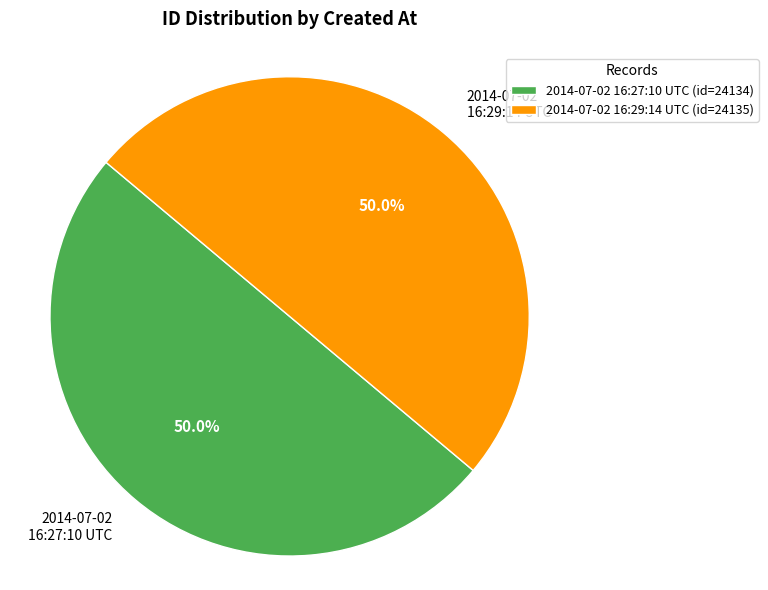

Do 2014-07-02 16:29:14 UTC and 2014-07-02 16:27:10 UTC together represent more than half of the pie?

Yes